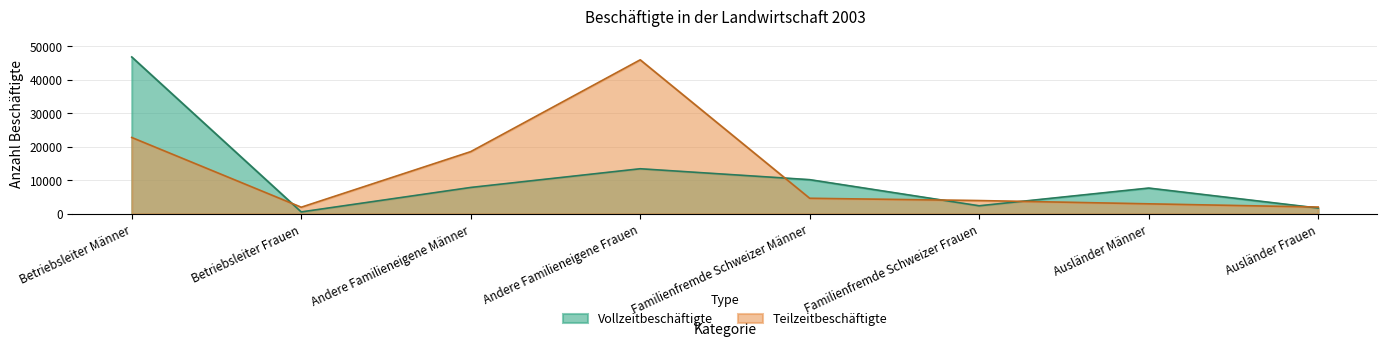

Is it true that Teilzeitbeschäftigte equals 31339 at Andere Familieneigene Männer?

False